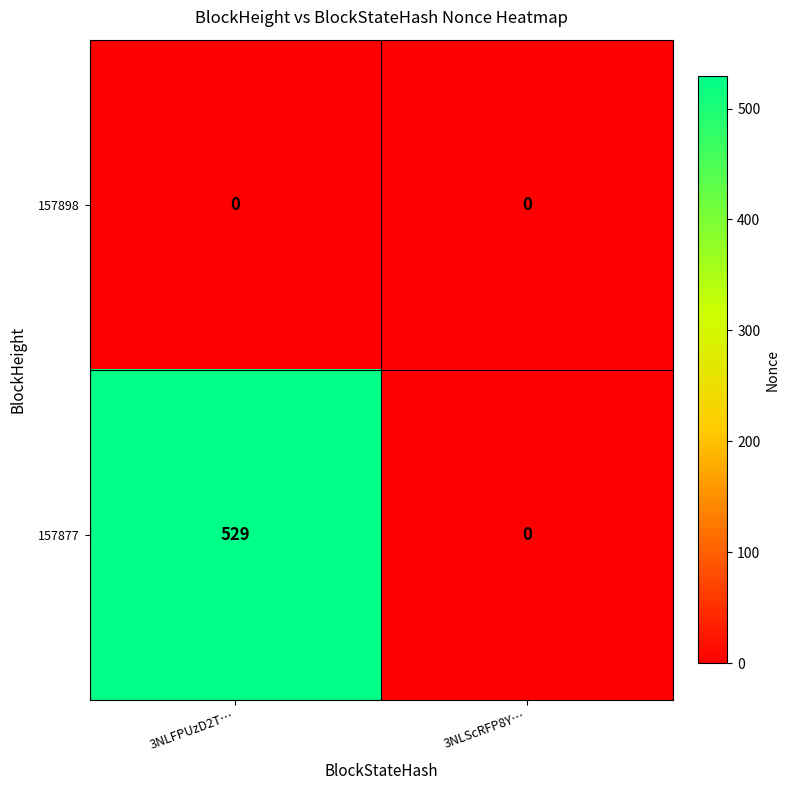

Reading right to left, transcribe all the data shown in this chart.

157898: 0	0
157877: 0	529